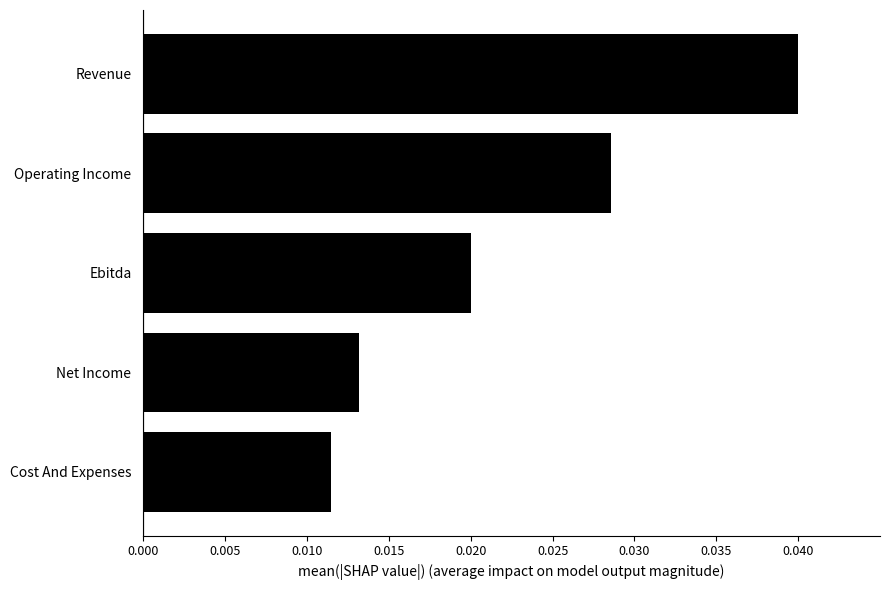

Does the chart contain stacked bars?

No